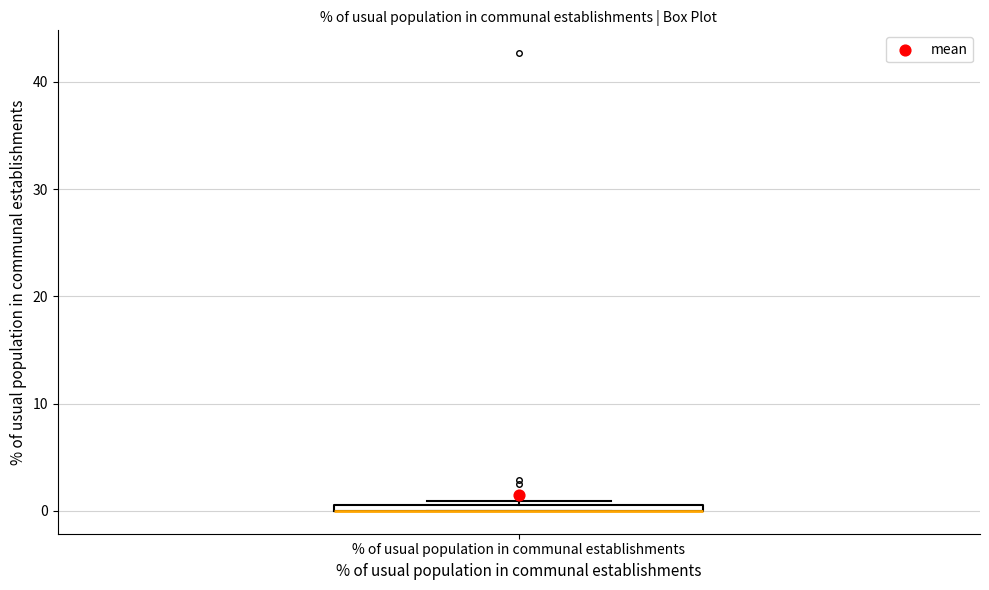

Where is the lower edge of the box for % of usual population in communal establishments on the y-axis? The values are not printed on the chart, so give them approximately, as read against the axis.

0